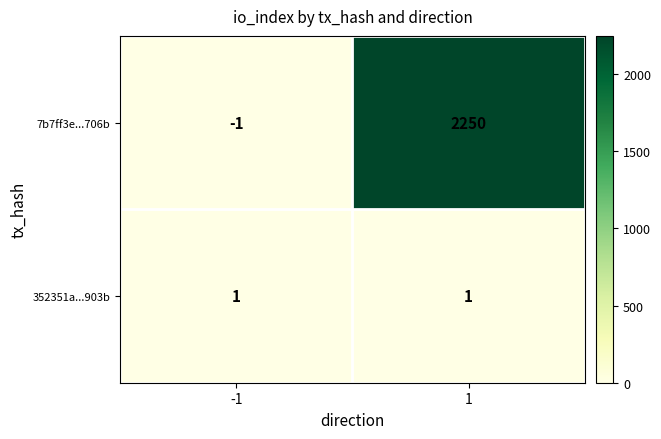

The 352351a...903b series shows 1 at 1. True or false?

True